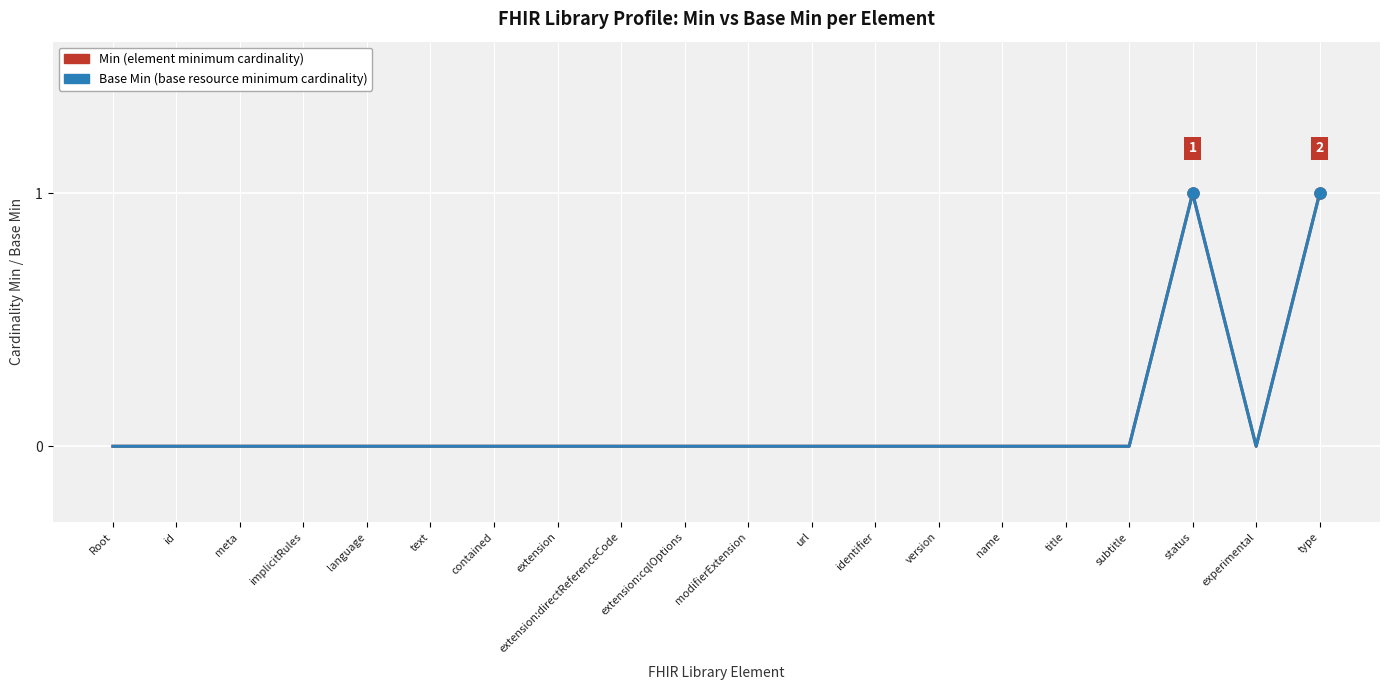

Does the chart display data point markers on the line(s)?

No